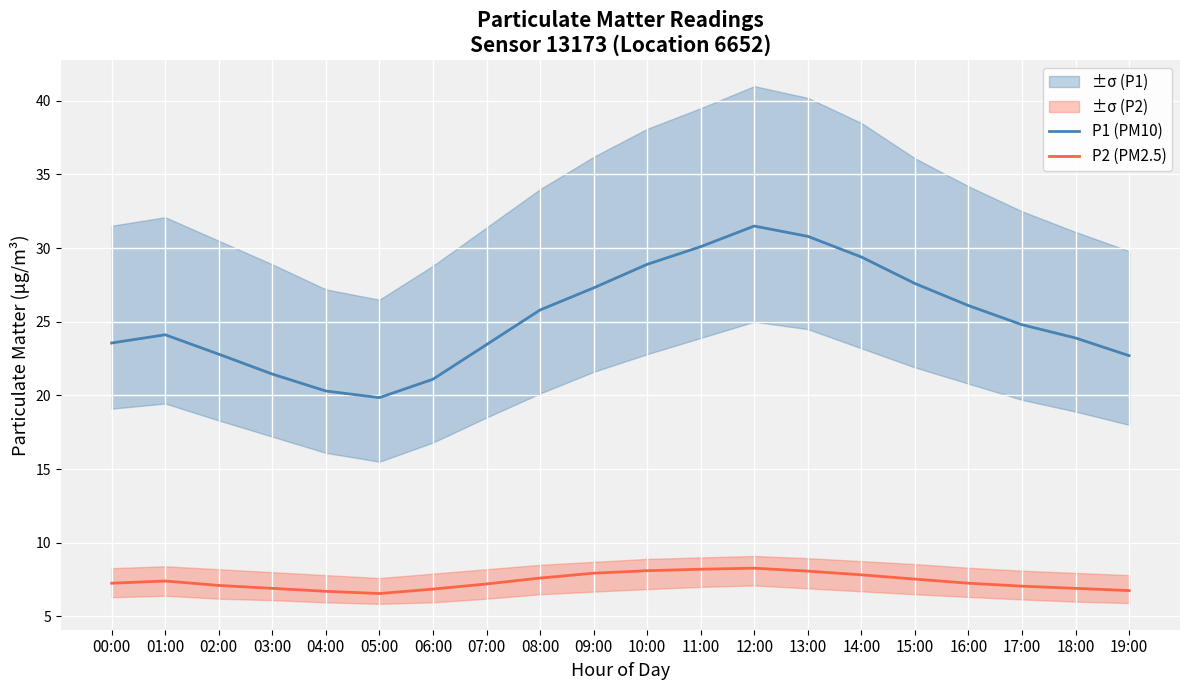

Which series has the largest range (max minus min)?

P1 (PM10)